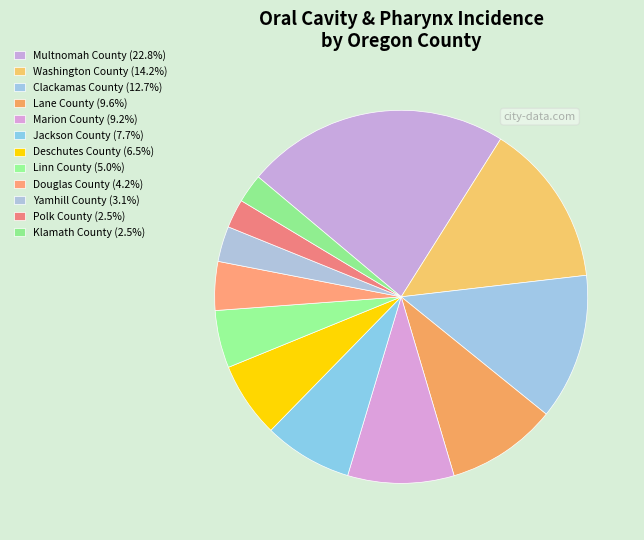

To the nearest percent, what portion does Jackson County represent?

8%